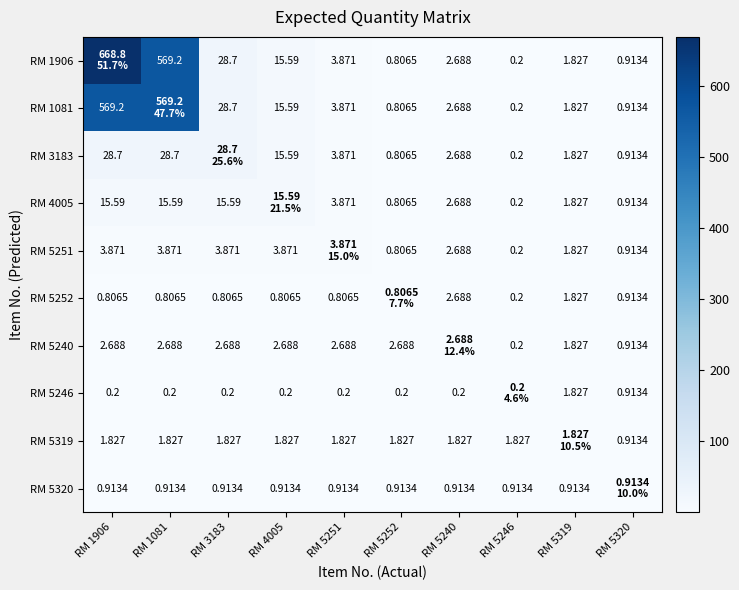

What is the greatest value displayed?

668.8